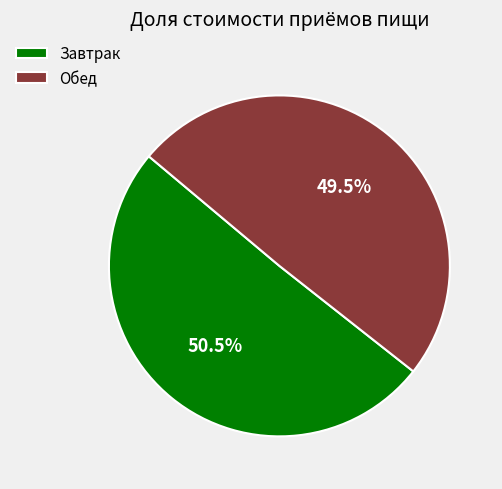

To the nearest percent, what is the average slice percentage?

50%